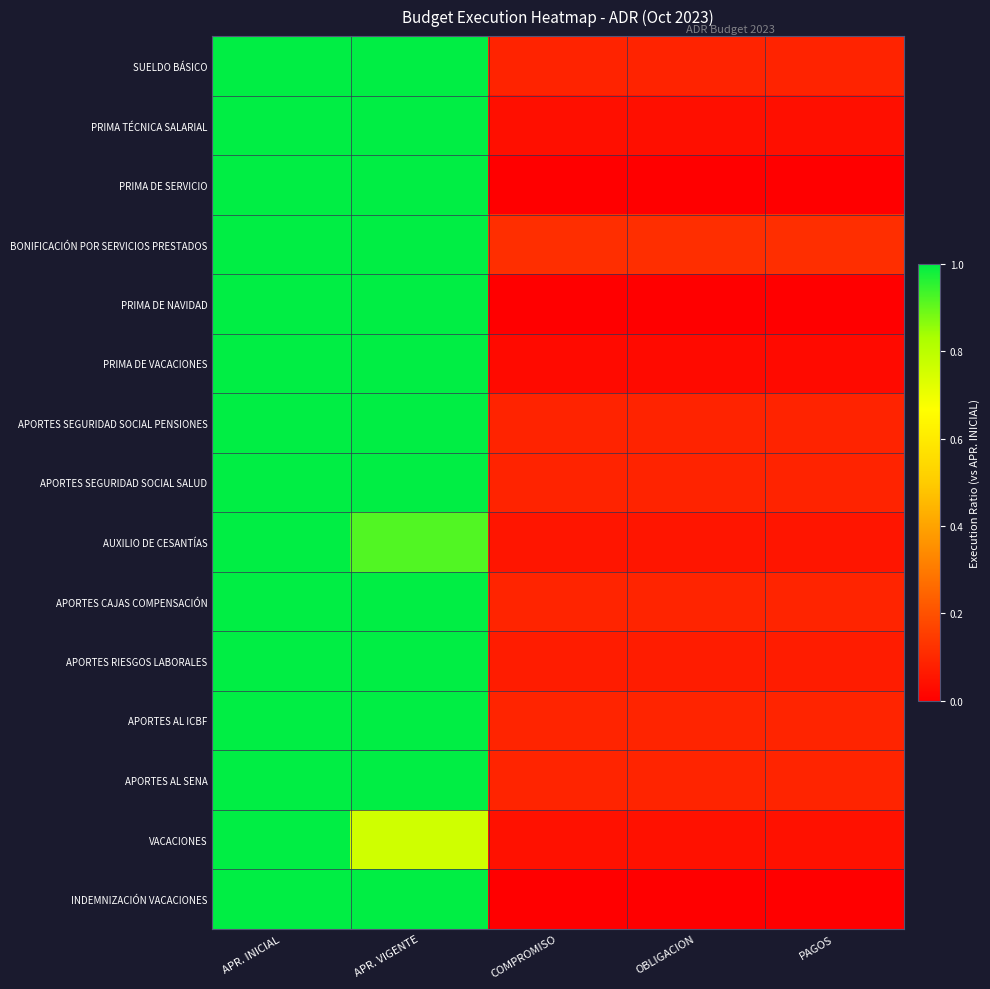

At which category is the sum across all series the highest?

APR. VIGENTE